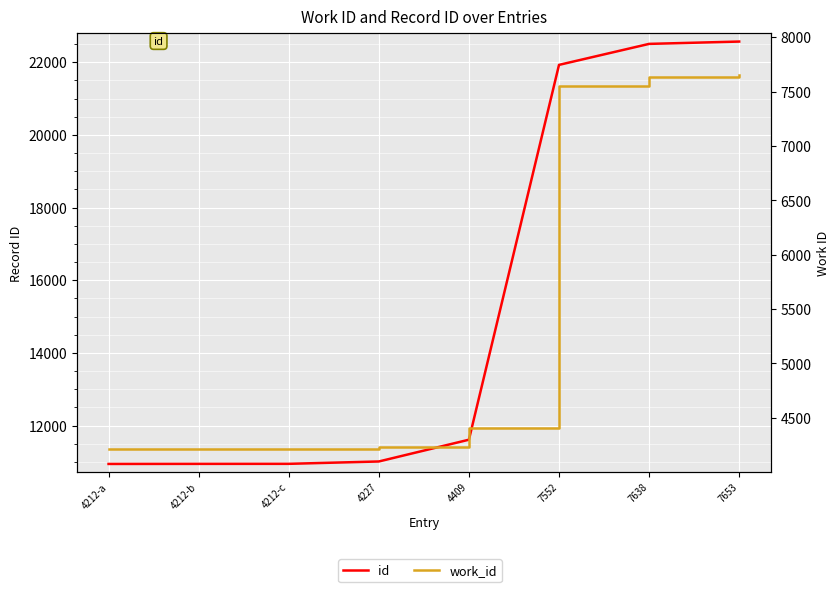

What is the sum of the id values at 7653 and 4227?

33578